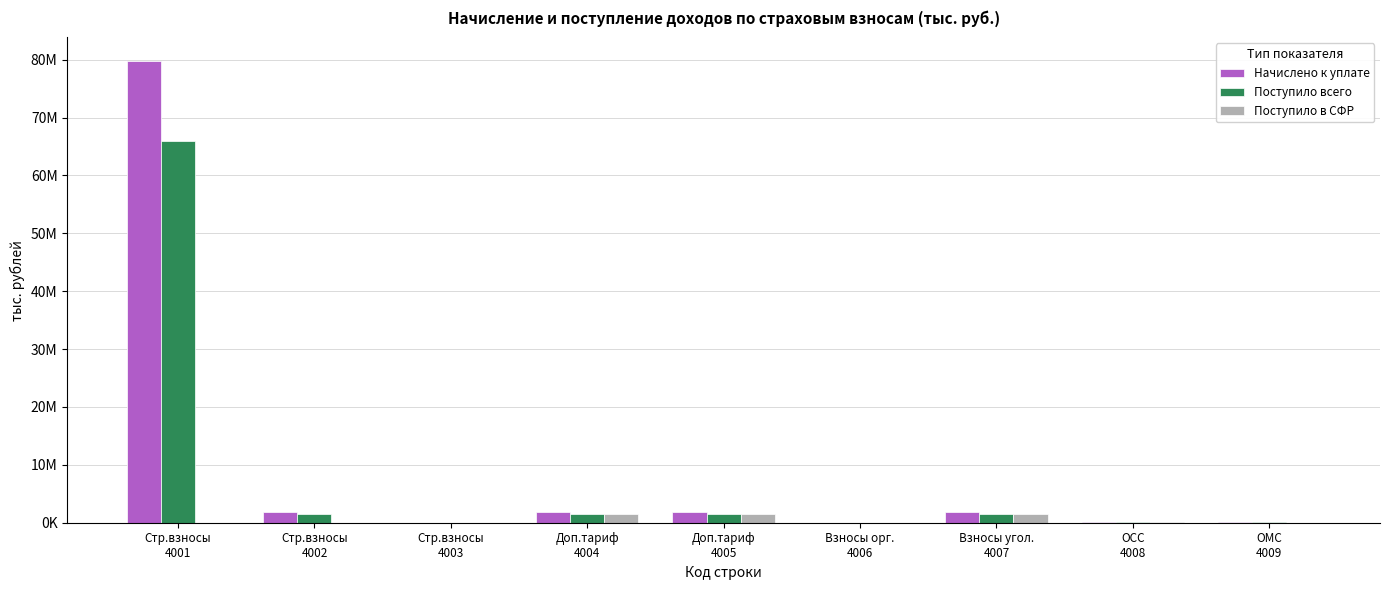

What are all the series names shown in the legend?

Начислено к уплате, Поступило всего, Поступило в СФР